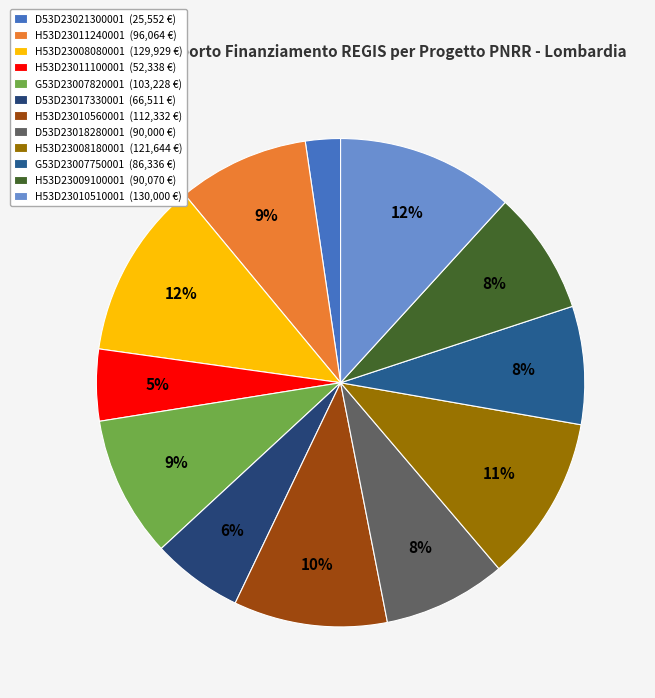

Which category has the smallest portion of the pie?

D53D23021300001 (25,552 €)